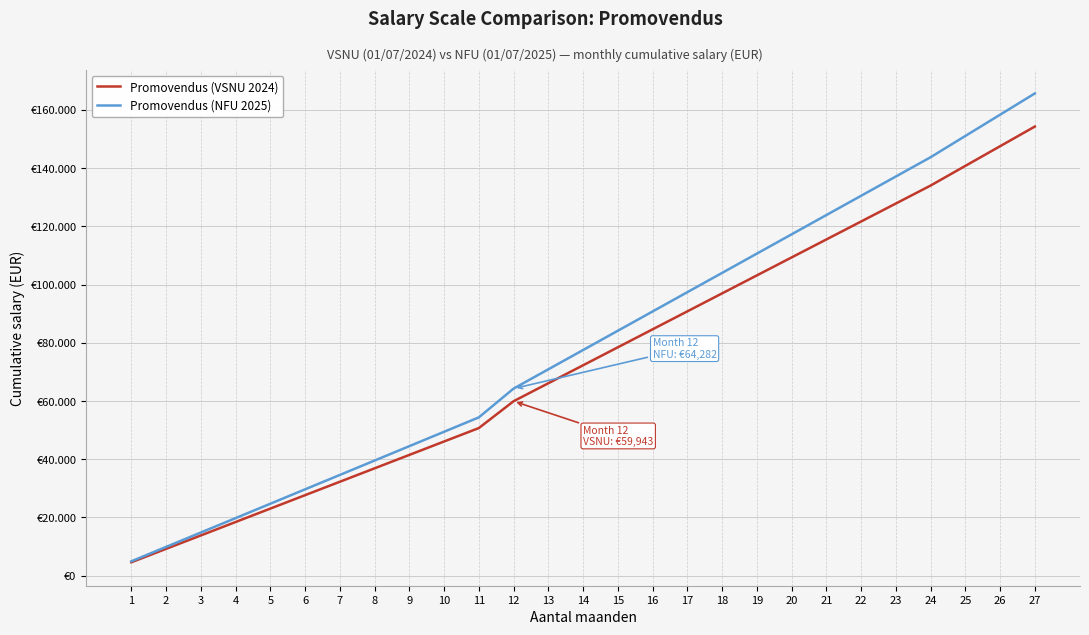

Is this an area chart (filled region under the line)?

No